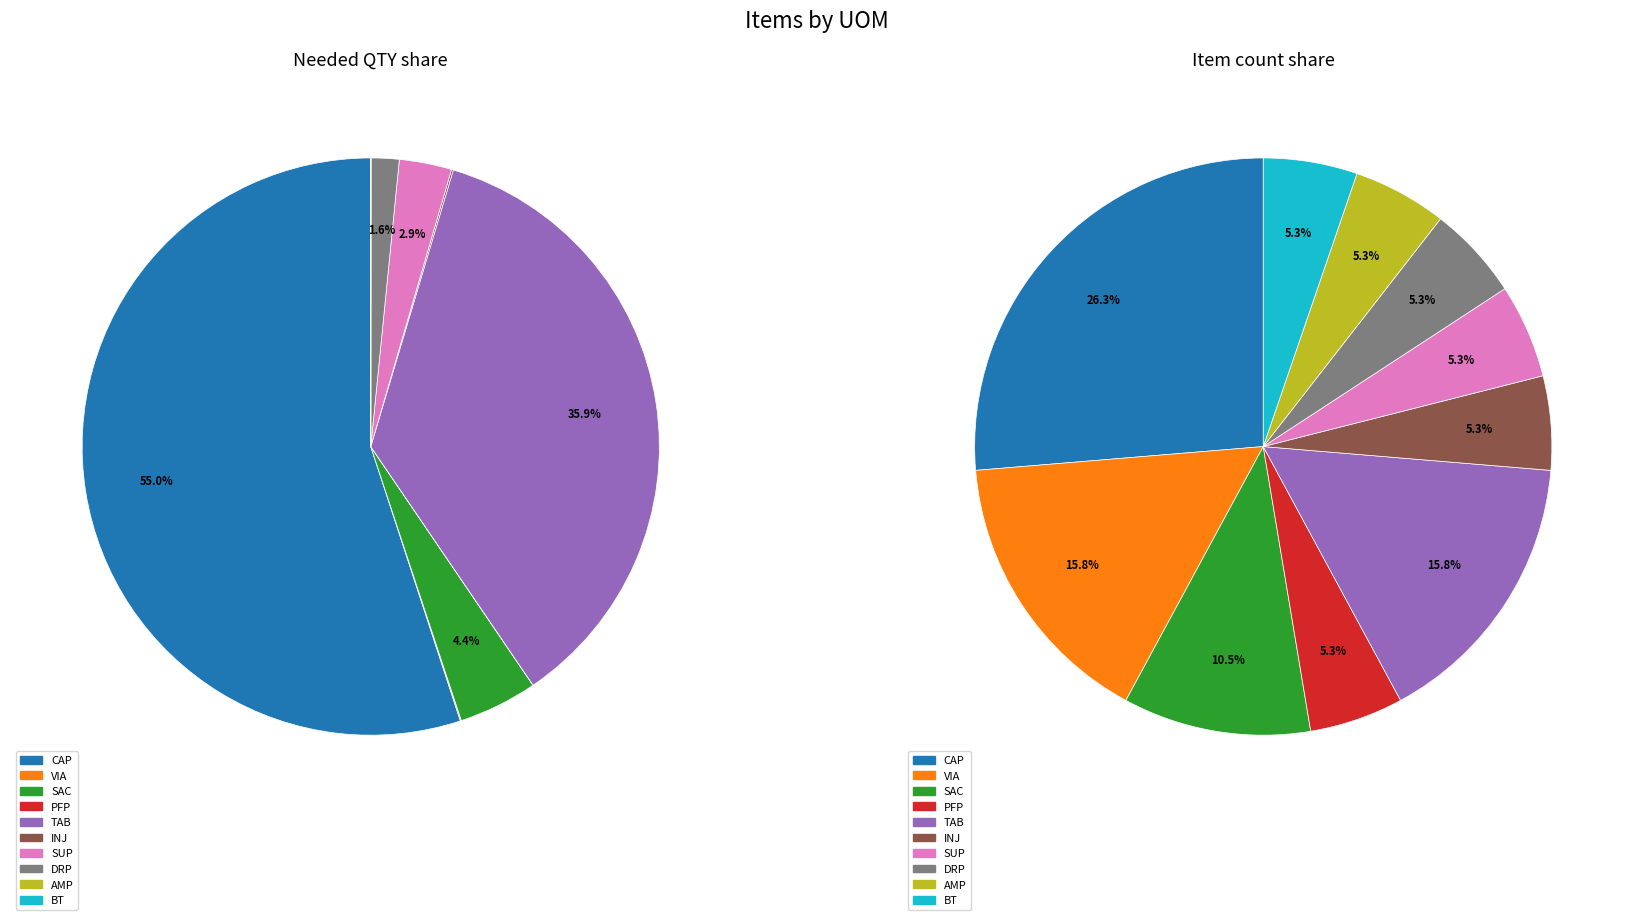

Approximately how many times larger is the value at SUP compared to AMP?

1.0